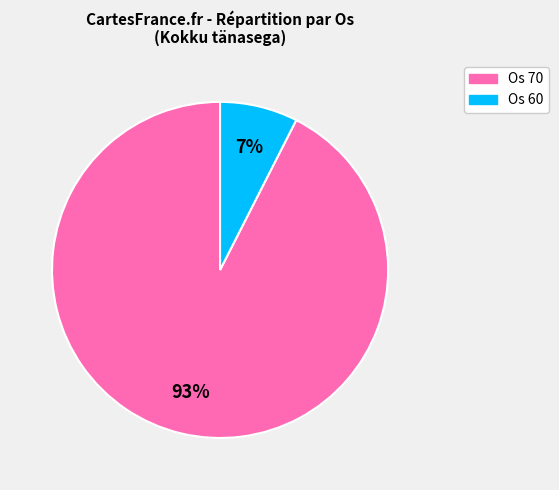

Is the sum of Os 60 and Os 70 greater than half?

Yes